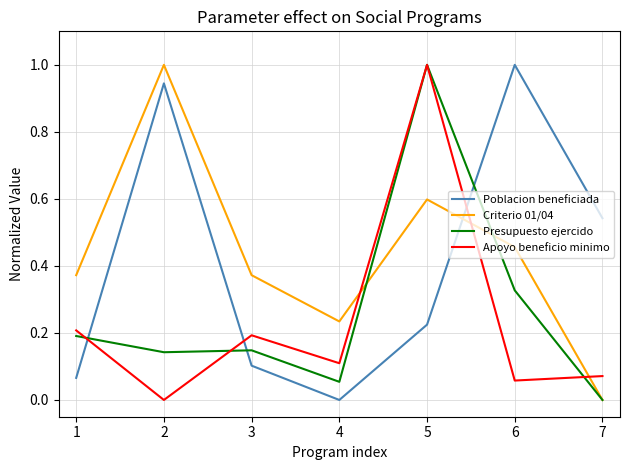

Between 2 and 5, which series saw the biggest shift?

Apoyo beneficio minimo